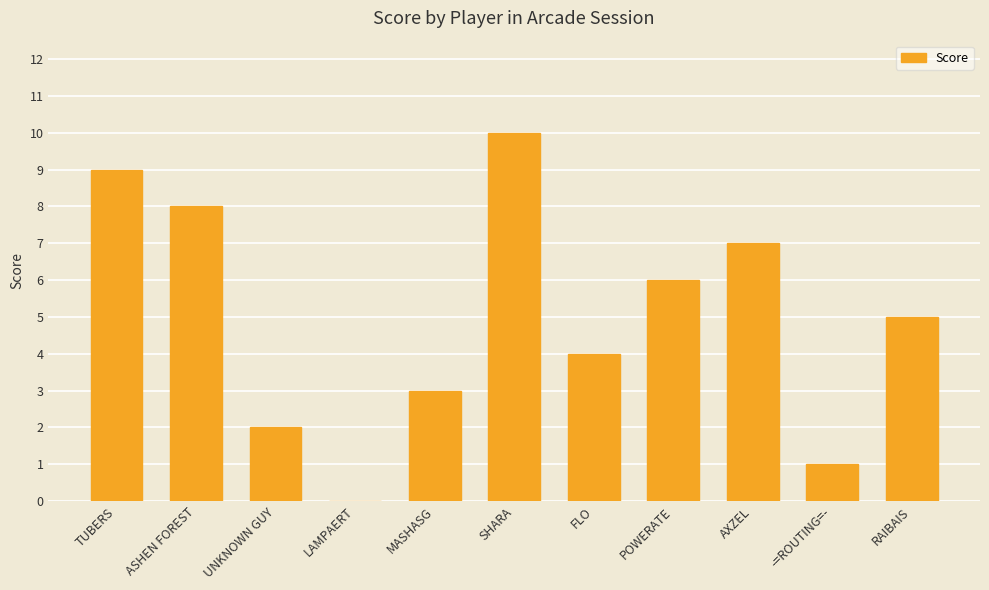

How many categories are shown in the chart?

11